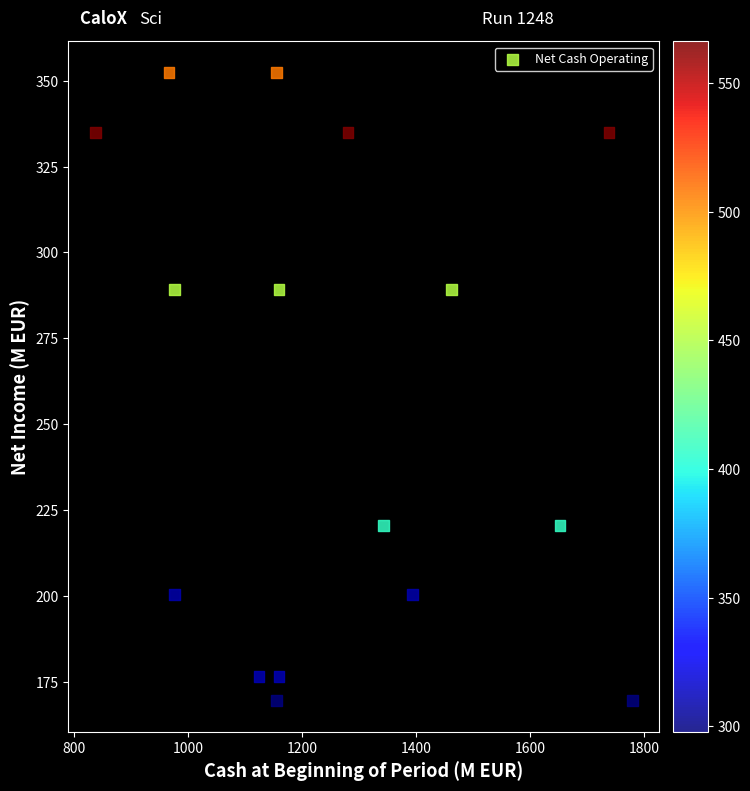

What is the range of Y values (max minus min)?

182.6